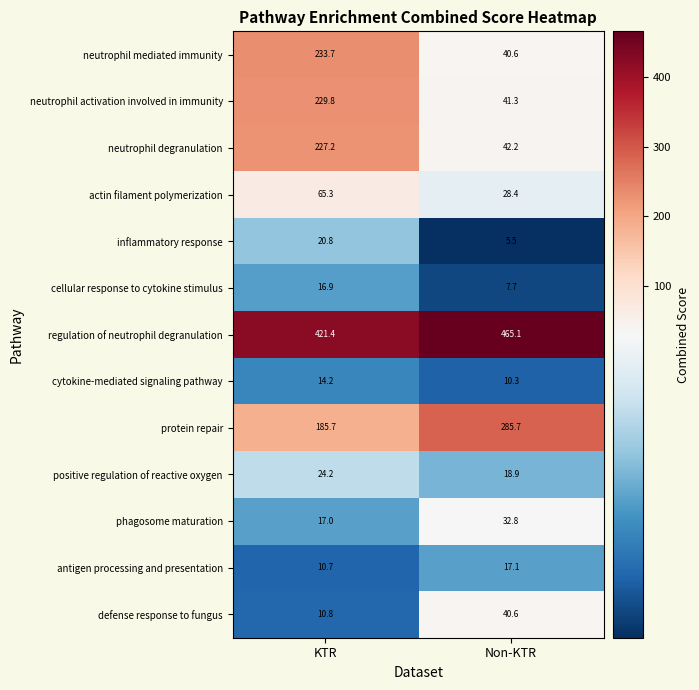

Which category has the highest value across all series?

Non-KTR